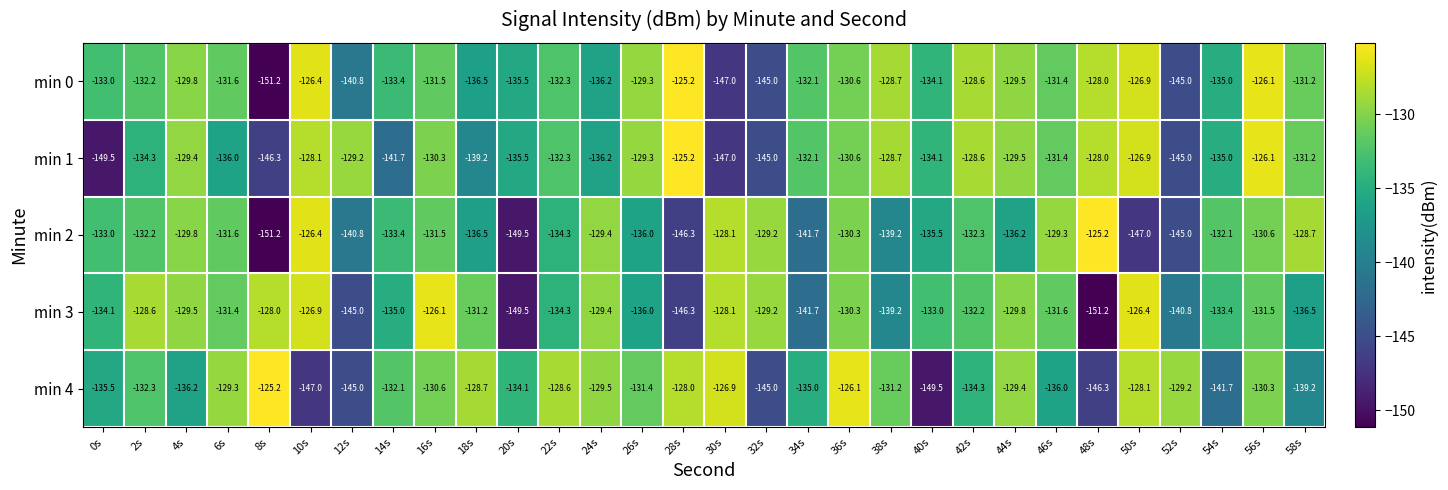

What is the sum of the min 2 values at 28s and 8s?

-297.5